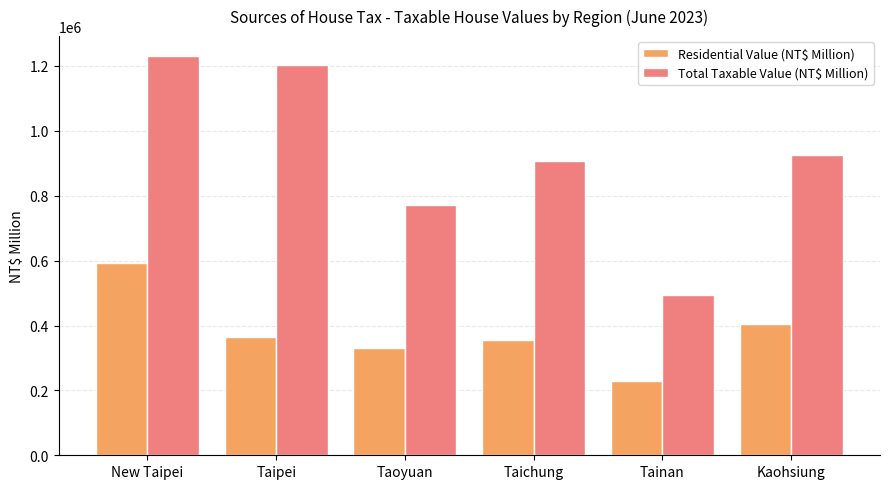

What is the difference between the Total Taxable Value (NT$ Million) values at Taipei and New Taipei?

28836